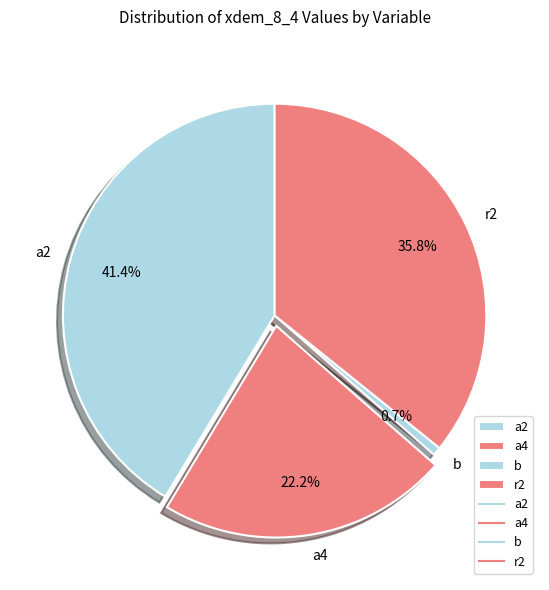

Rank the categories by value from lowest to highest.

b, a4, r2, a2